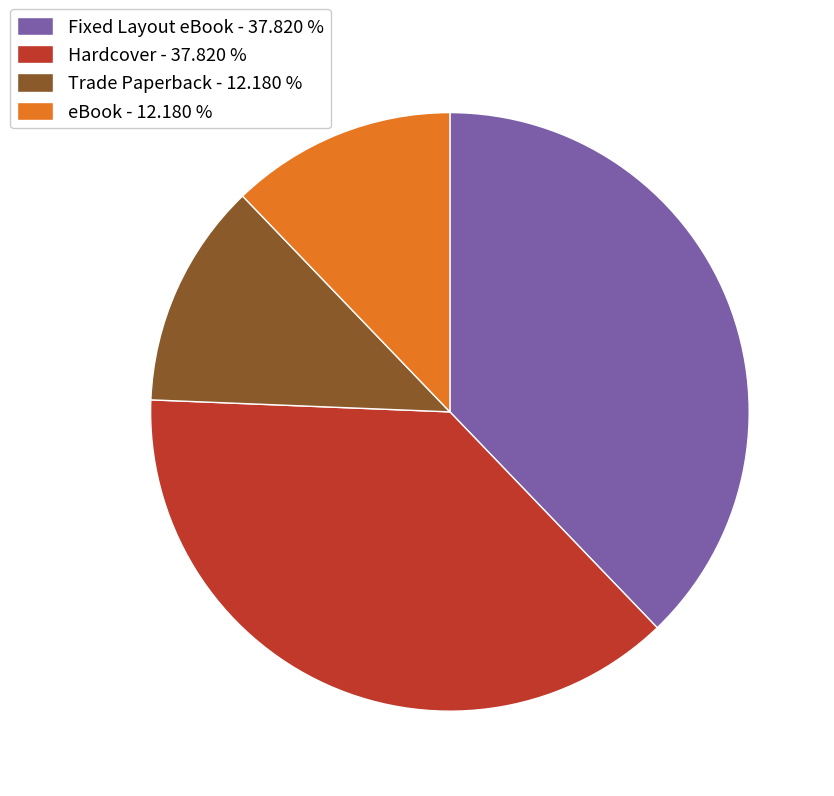

What is the ratio of the value at eBook - 12.180 % to the value at Fixed Layout eBook - 37.820 %?

0.3